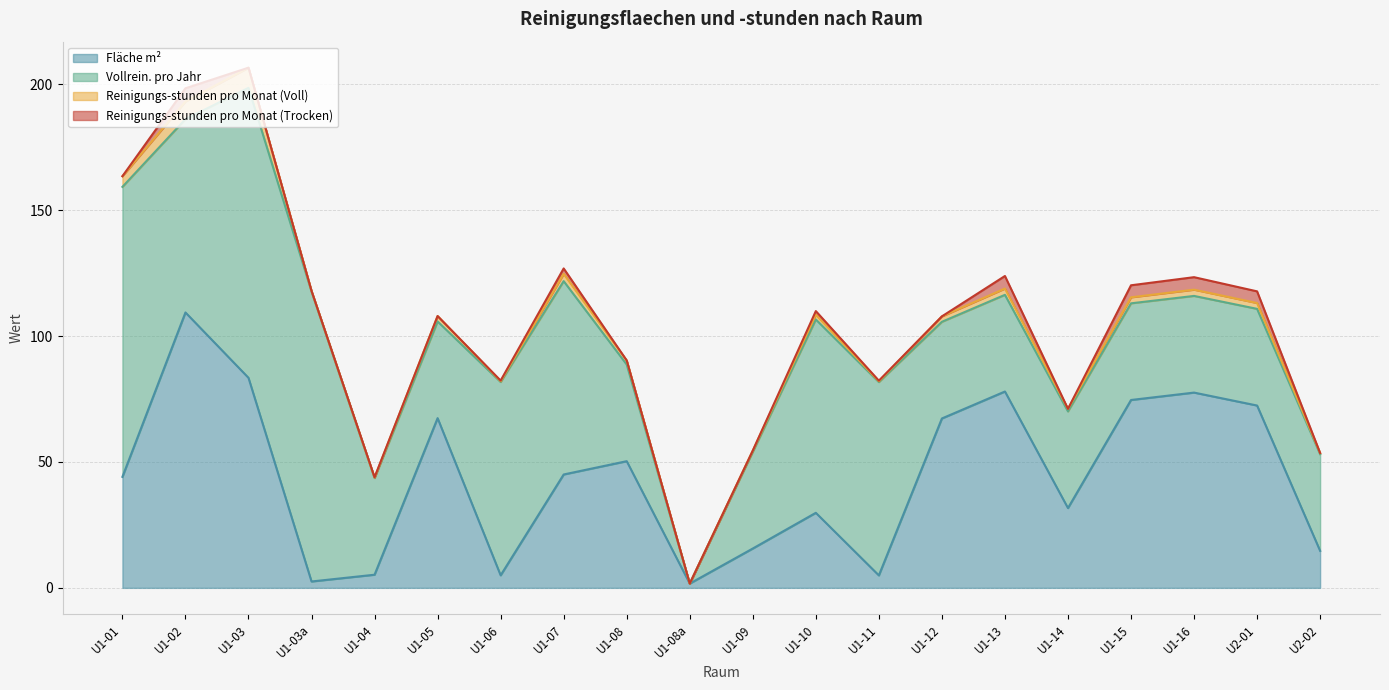

True or false: Reinigungs-stunden pro Monat (Trocken) and Fläche m² cross at least once.

False